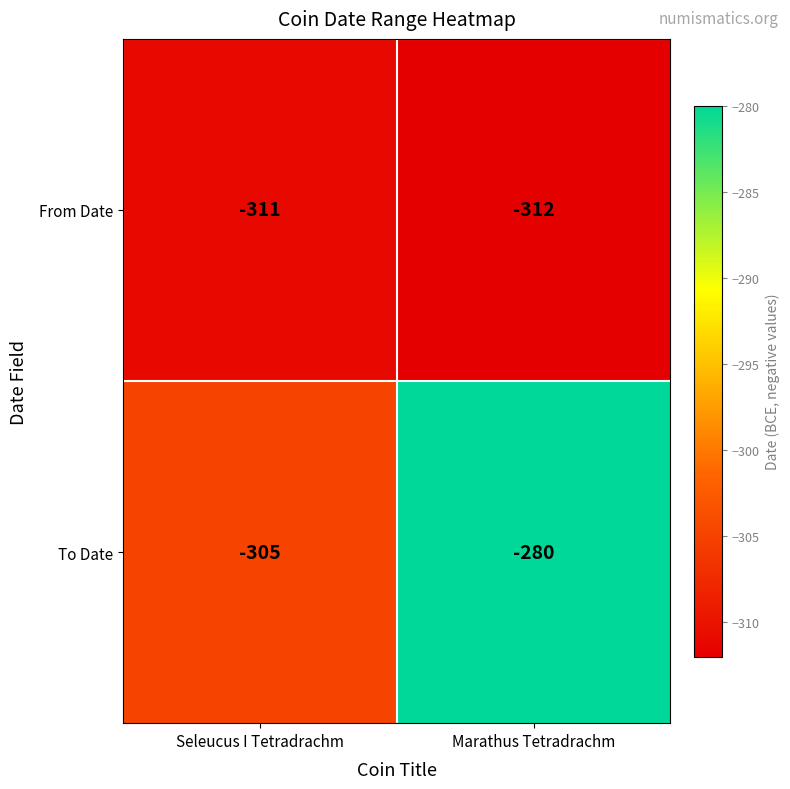

Which category has the lowest value across all series?

Marathus Tetradrachm